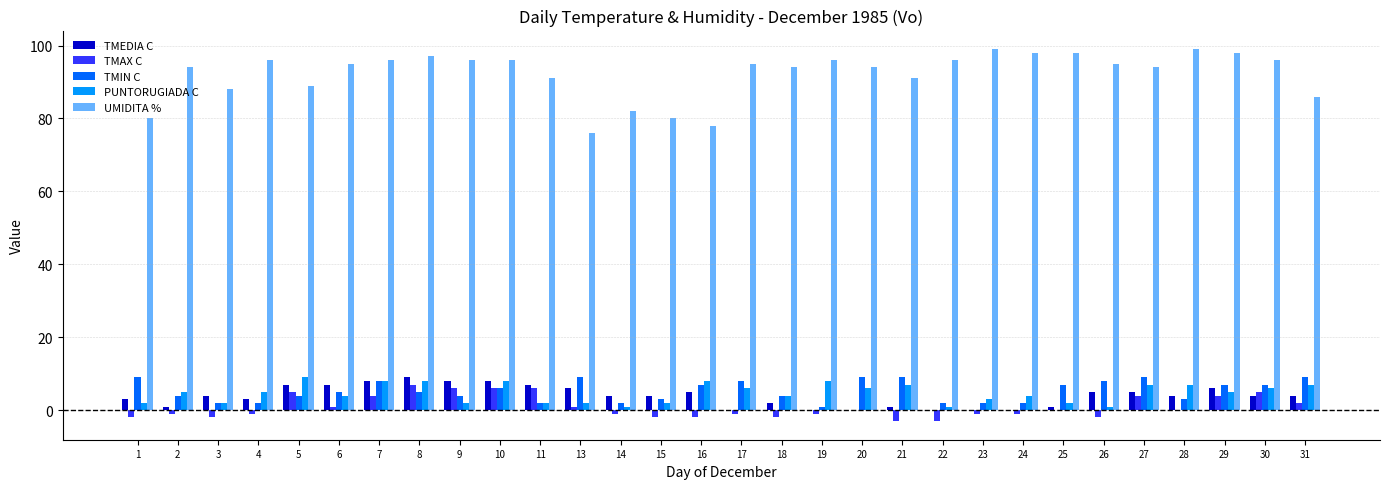

How many categories are shown in the chart?

30